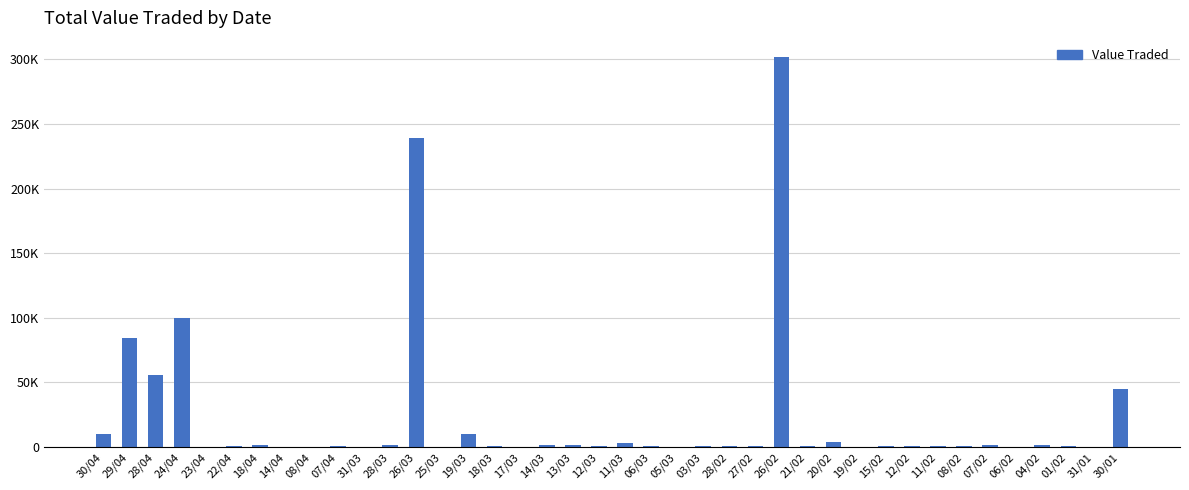

What is the value of the 17th bar from the left?

267